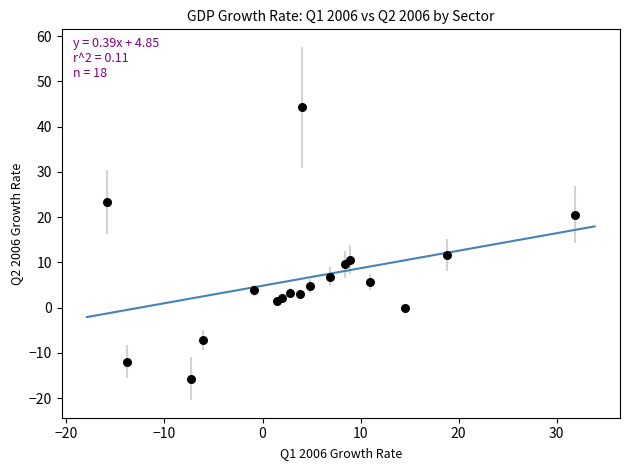

What Y value in the scatter plot is closest to 14?

11.7